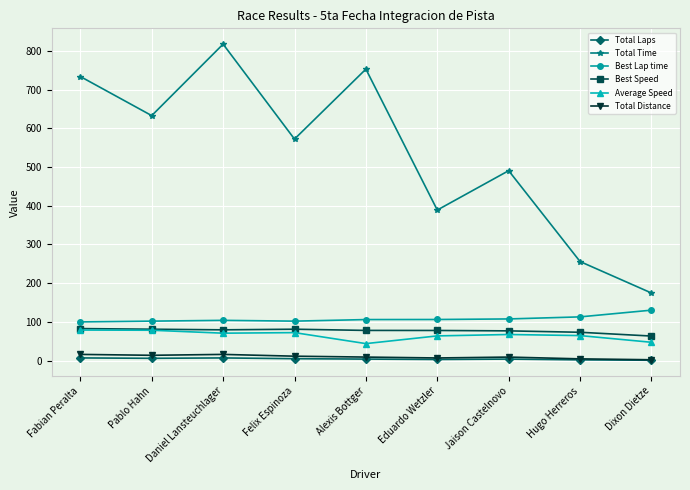

At how many categories does at least one series exceed 620?

4